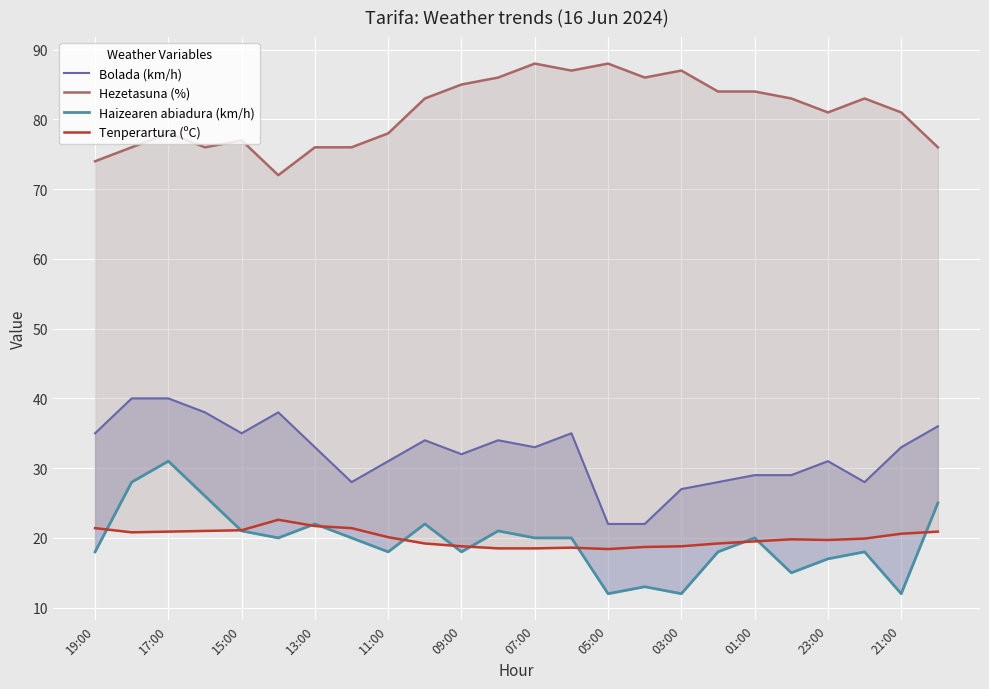

Reading left to right, list all the values displayed in this chart.

Bolada (km/h): 35.0	40.0	40.0	38.0	35.0	38.0	33.0	28.0	31.0	34.0	32.0	34.0	33.0	35.0	22.0	22.0	27.0	28.0	29.0	29.0	31.0	28.0	33.0	36.0
Hezetasuna (%): 74.0	76.0	78.0	76.0	77.0	72.0	76.0	76.0	78.0	83.0	85.0	86.0	88.0	87.0	88.0	86.0	87.0	84.0	84.0	83.0	81.0	83.0	81.0	76.0
Haizearen abiadura (km/h): 18.0	28.0	31.0	26.0	21.0	20.0	22.0	20.0	18.0	22.0	18.0	21.0	20.0	20.0	12.0	13.0	12.0	18.0	20.0	15.0	17.0	18.0	12.0	25.0
Tenperartura (ºC): 21.4	20.8	20.9	21.0	21.1	22.6	21.7	21.4	20.1	19.2	18.8	18.5	18.5	18.6	18.4	18.7	18.8	19.2	19.5	19.8	19.7	19.9	20.6	20.9